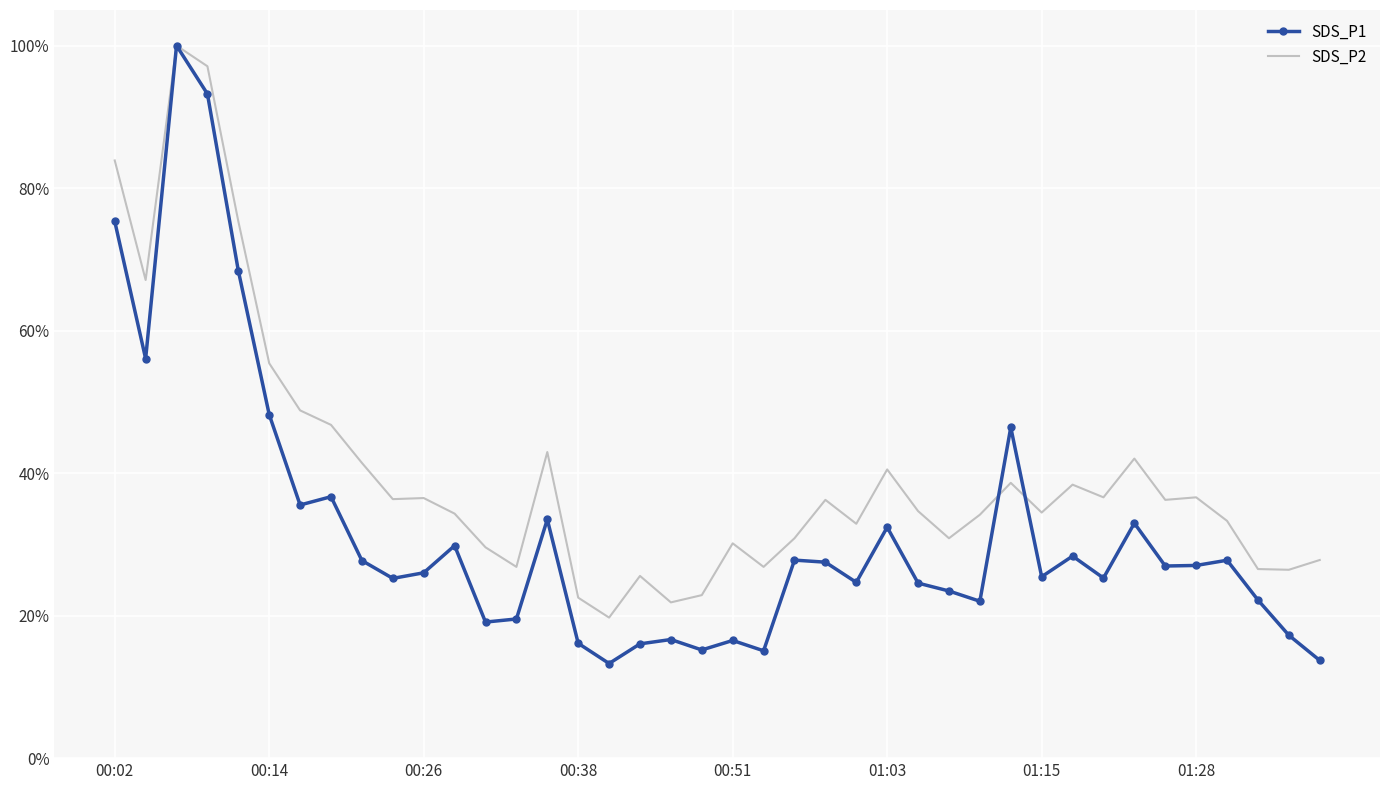

What are all the series names shown in the legend?

SDS_P1, SDS_P2